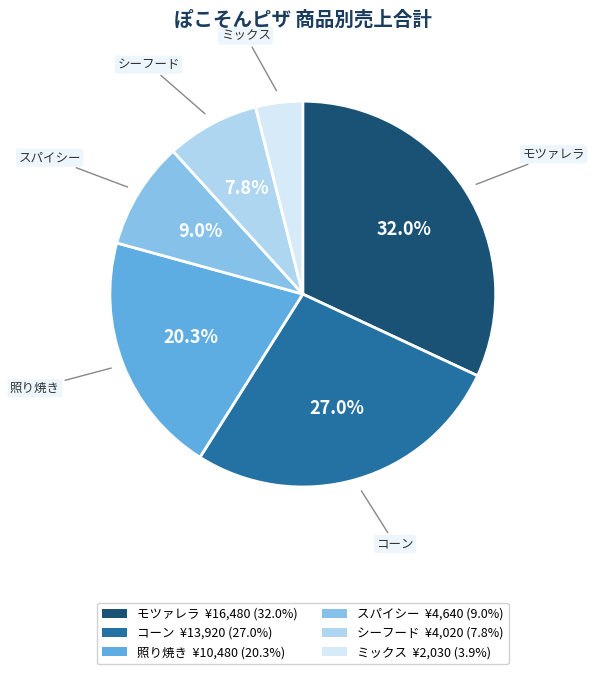

To the nearest percent, what is the average slice percentage?

17%